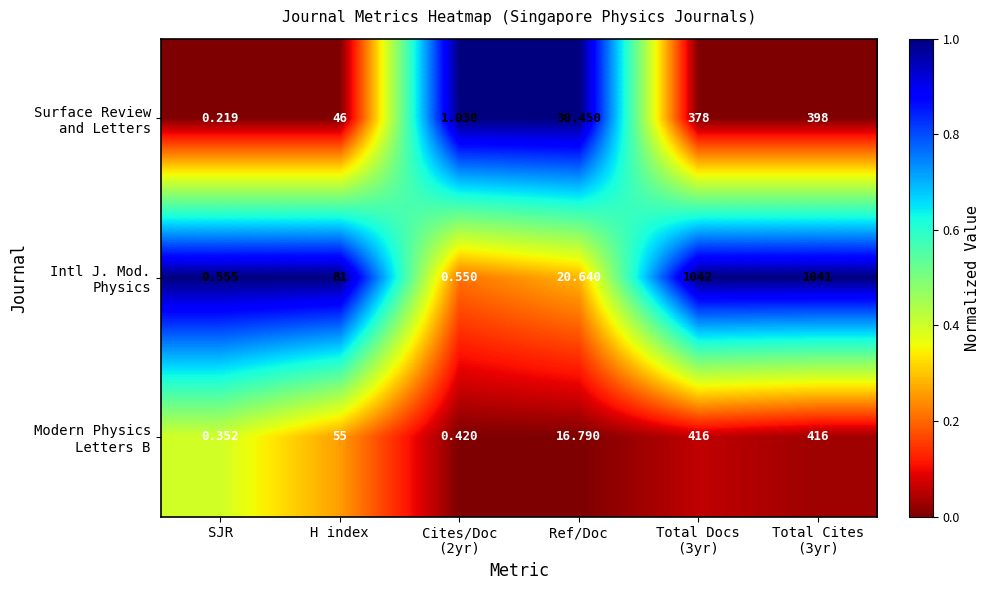

How many series are shown in this chart?

3